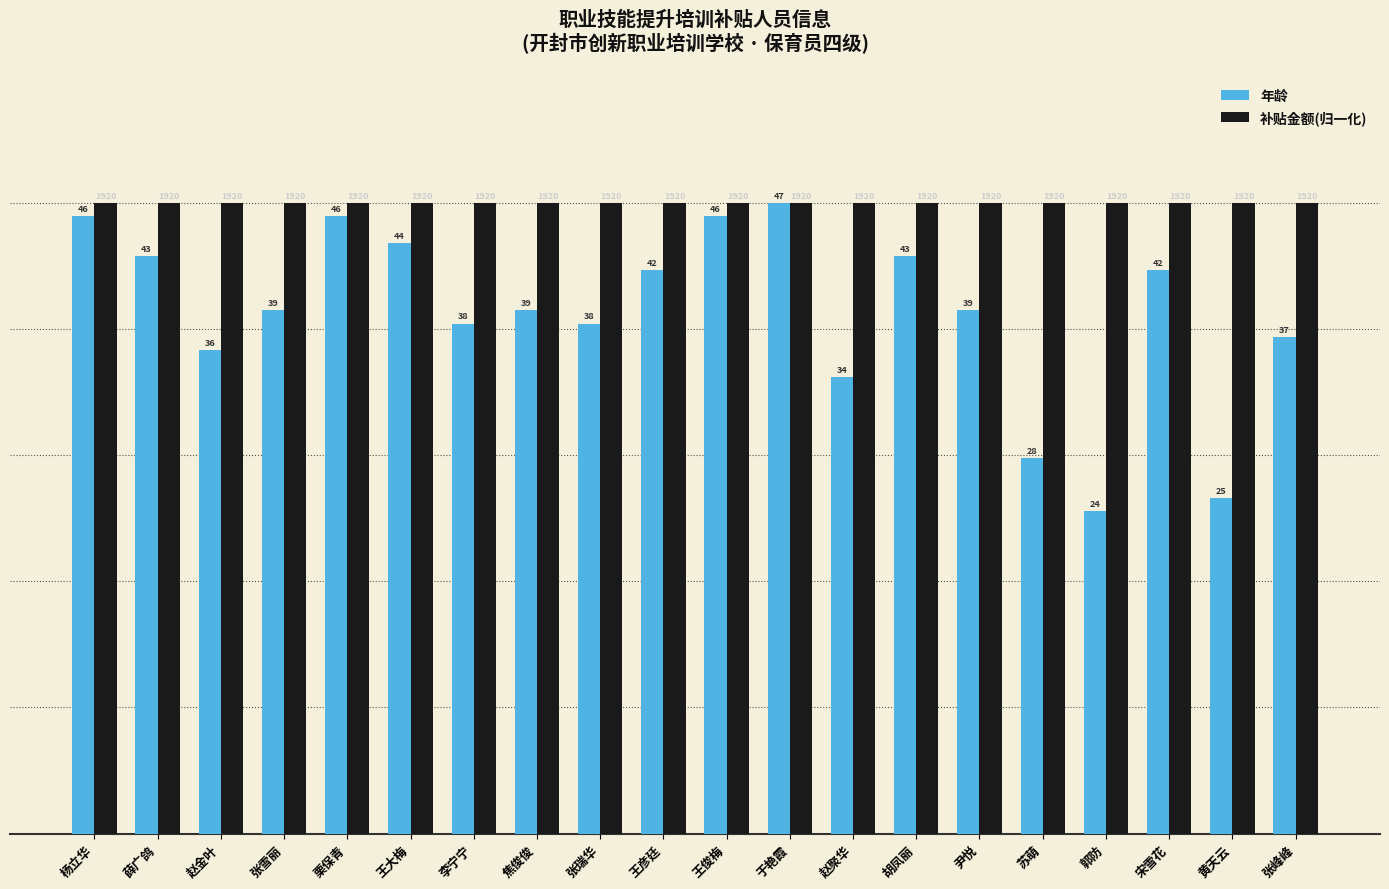

Reading right to left, extract all data points from this chart.

年龄: 7.9	5.3	8.9	5.1	6.0	8.3	9.1	7.2	10.0	9.8	8.9	8.1	8.3	8.1	9.4	9.8	8.3	7.7	9.1	9.8
补贴金额(归一化): 10.0	10.0	10.0	10.0	10.0	10.0	10.0	10.0	10.0	10.0	10.0	10.0	10.0	10.0	10.0	10.0	10.0	10.0	10.0	10.0